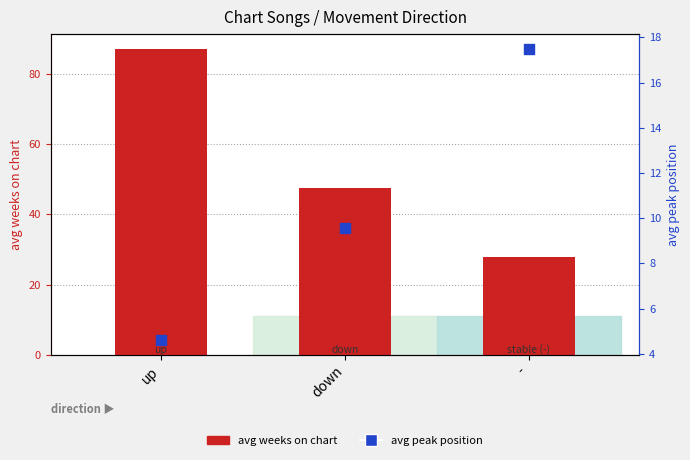

What is the total value across all series at down?

57.2